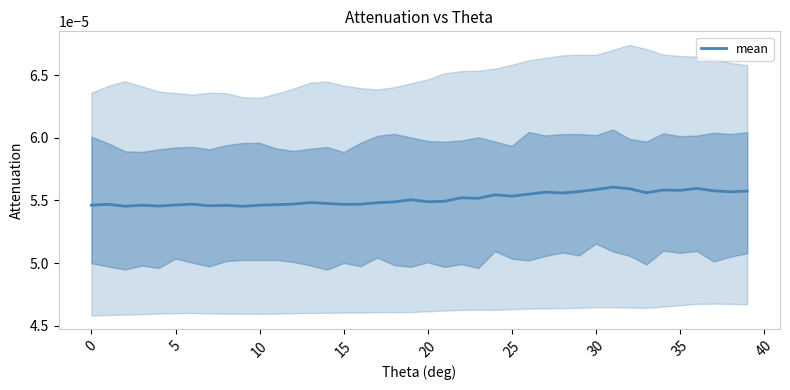

True or false: the data shows 0.0 at 28.

False